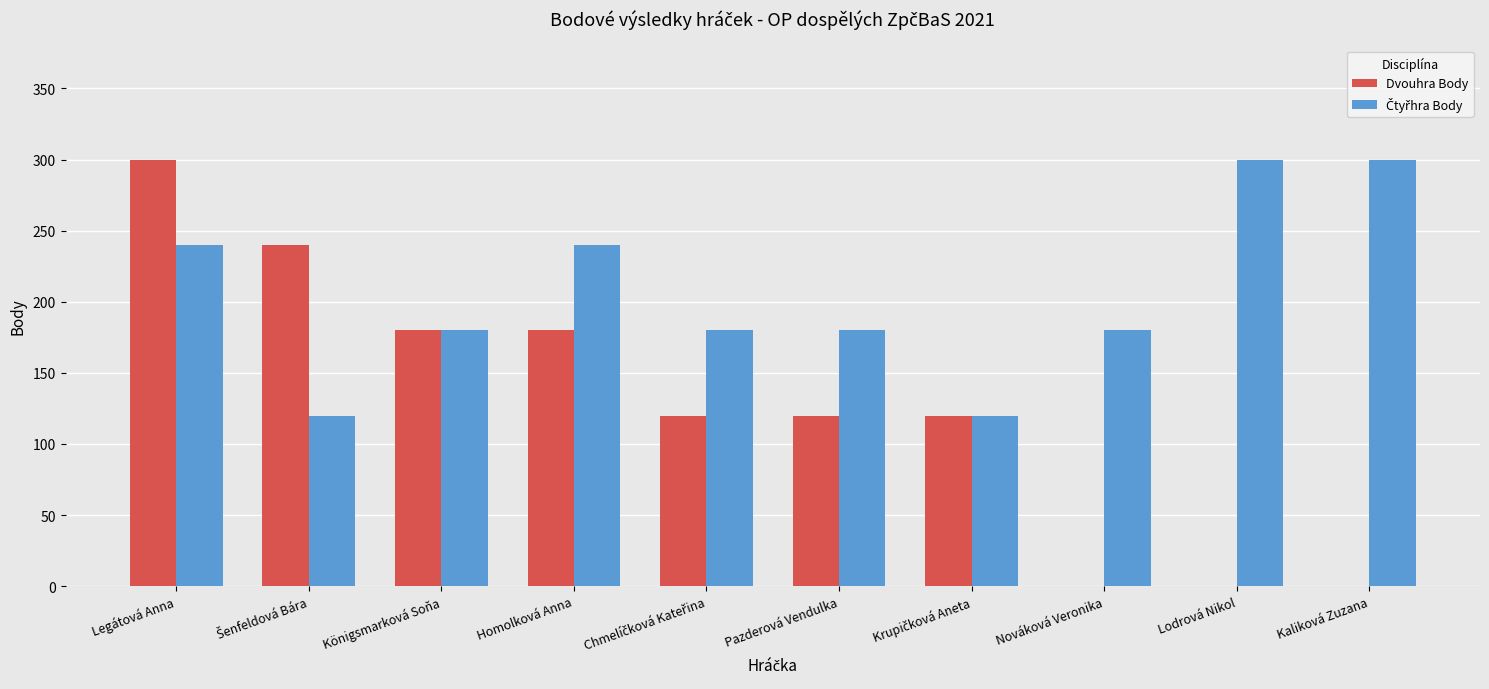

What is the total value across all series at Homolková Anna?

420